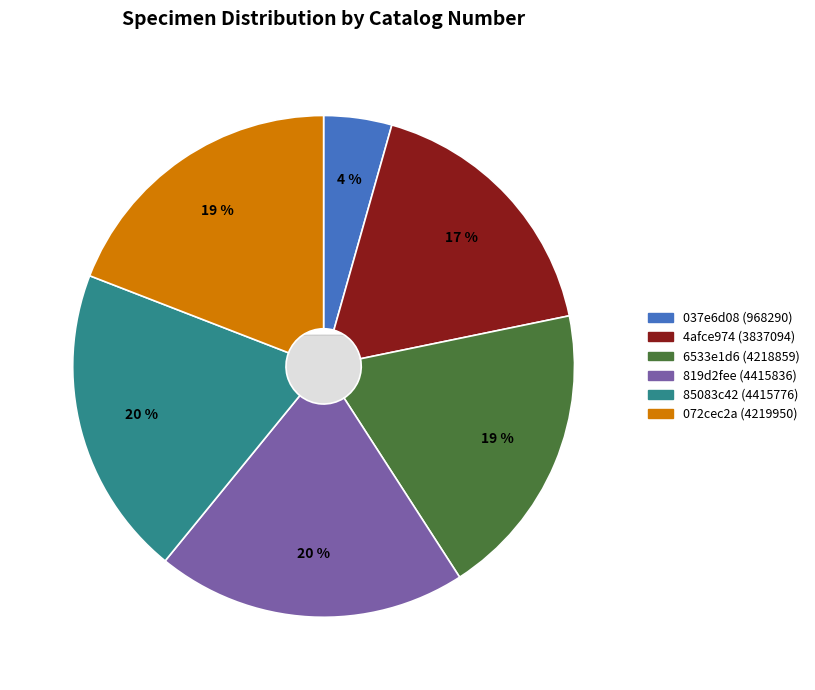

To the nearest percent, what percentage of the pie is 6533e1d6 (4218859)?

19%